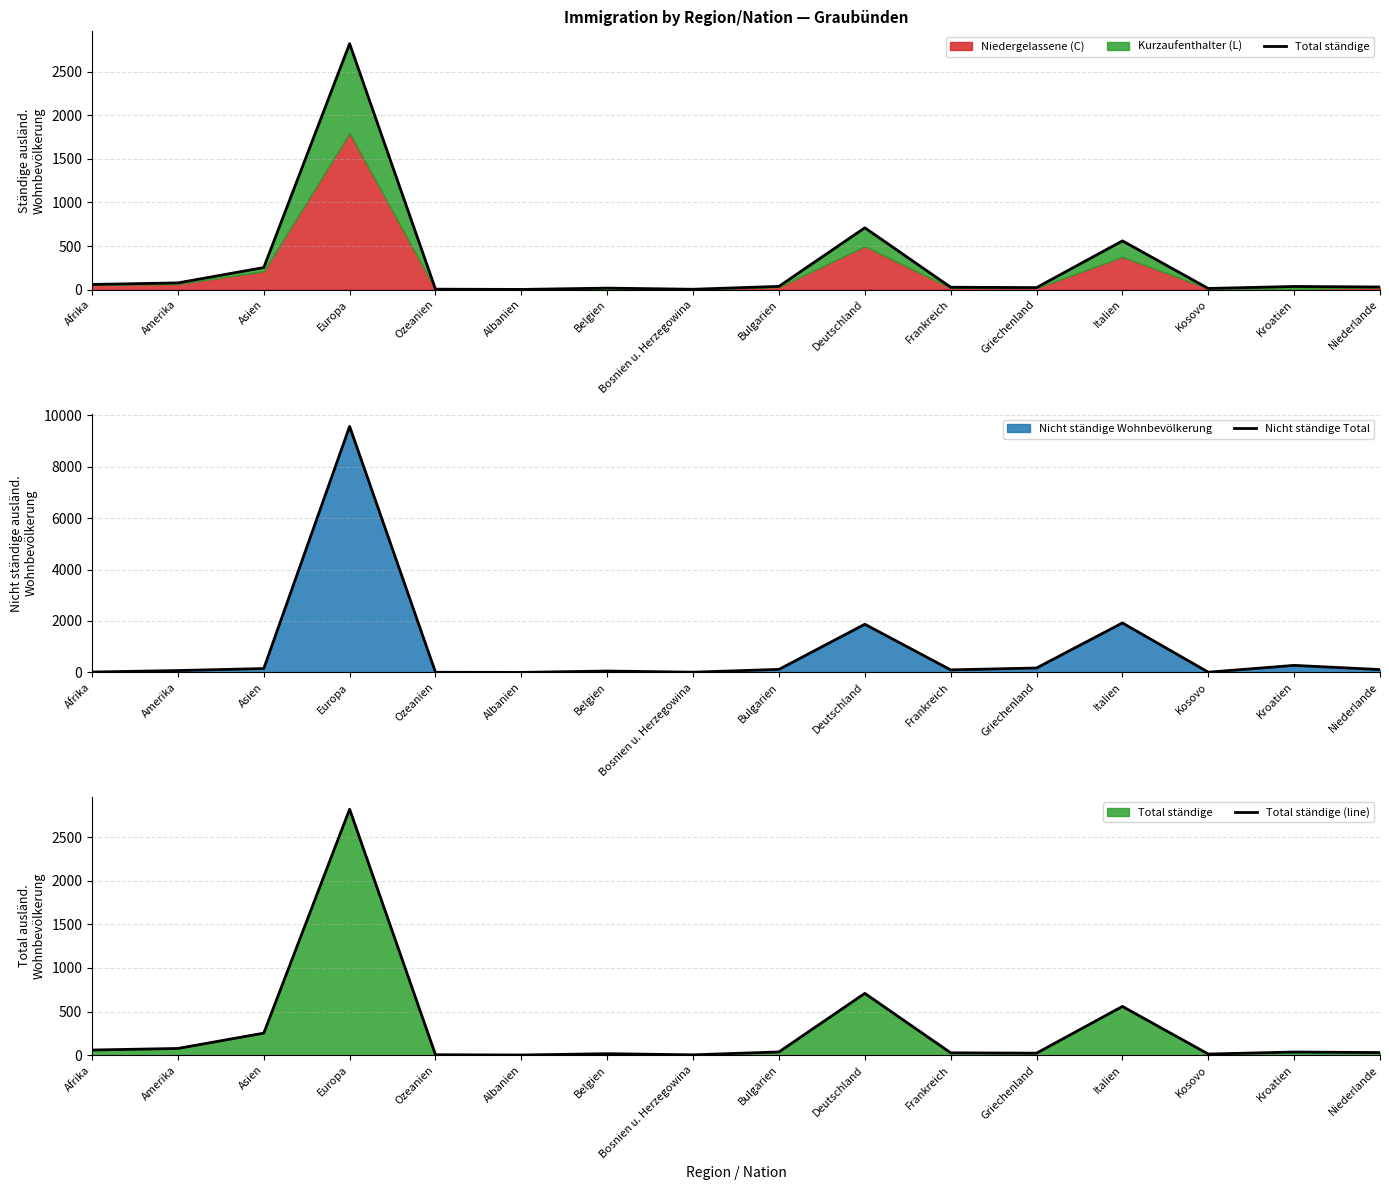

Which series ends up on top after the final intersection of Total ständige (line) and Nicht ständige Total?

Nicht ständige Total